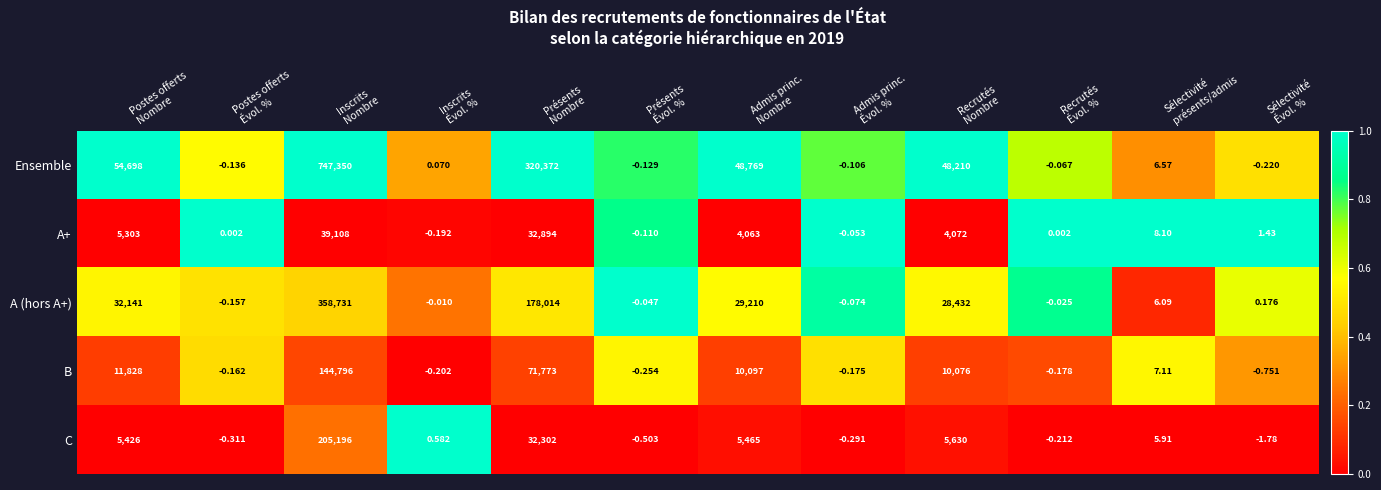

What is the spread (max minus min) of values at Recrutés
Nombre?

44138.0